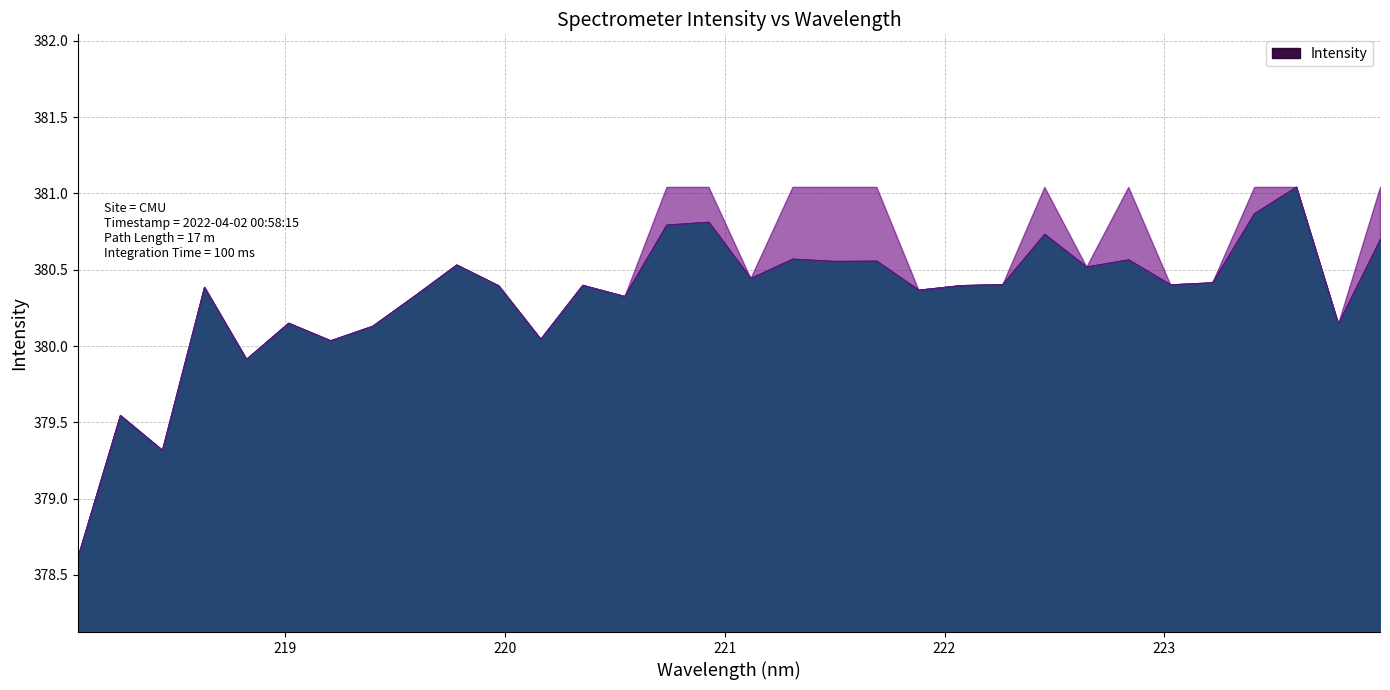

The chart shows a value of 380.4 at 223.0264. True or false?

True